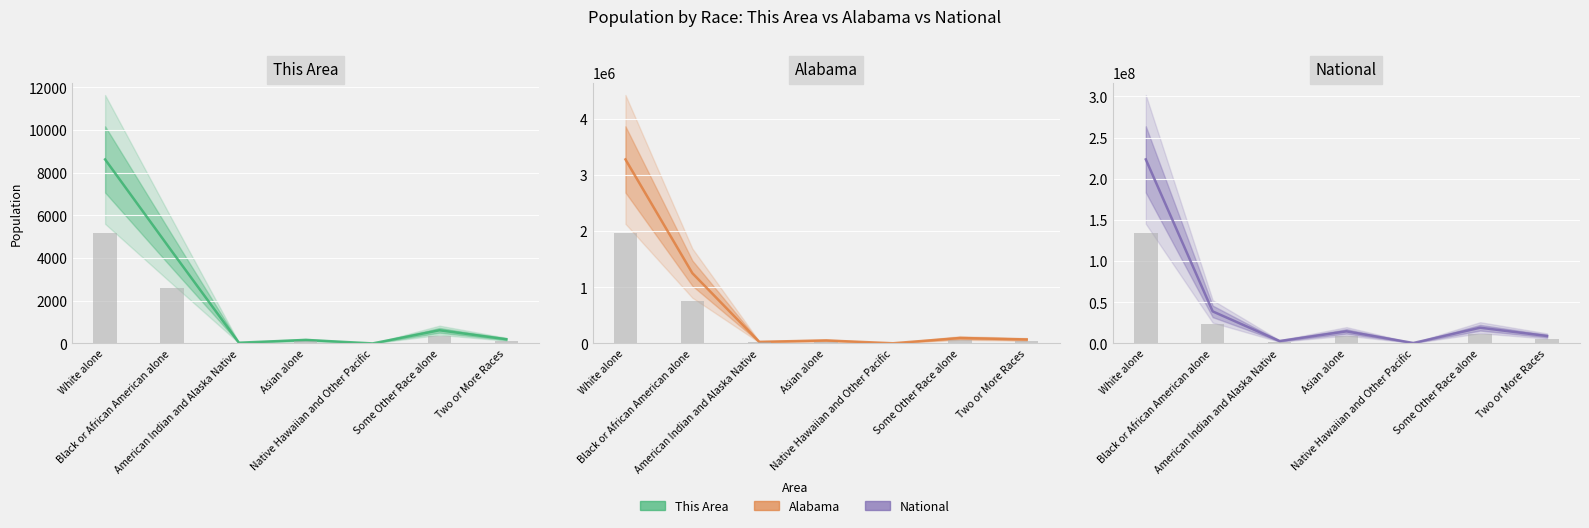

Rank the categories by Alabama value from highest to lowest.

White alone, Black or African American alone, Some Other Race alone, Two or More Races, Asian alone, American Indian and Alaska Native, Native Hawaiian and Other Pacific